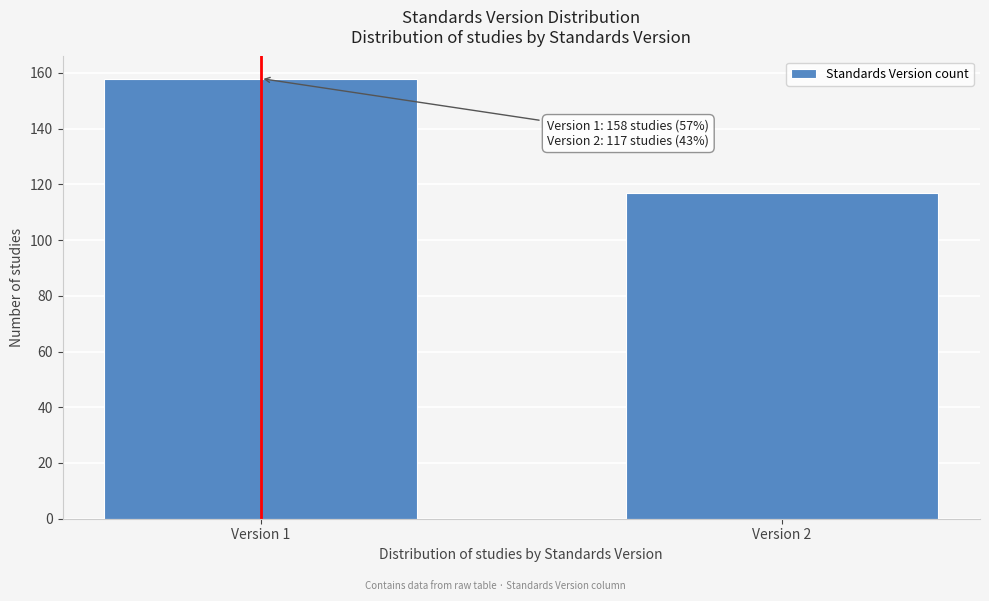

Reading right to left, transcribe all the data shown in this chart.

117	158